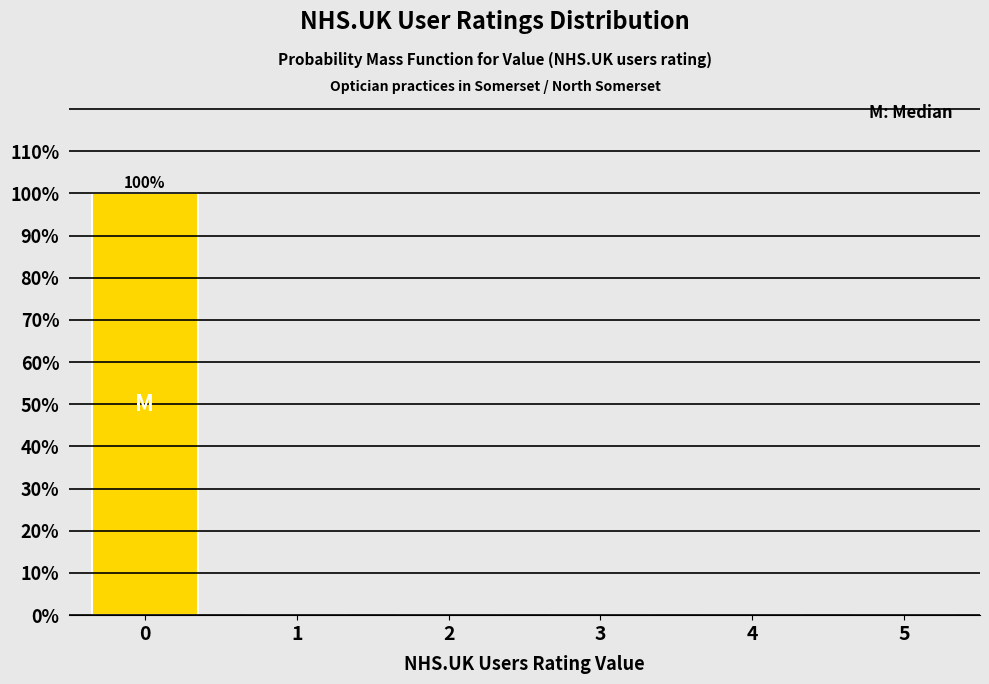

Reading left to right, transcribe all the data shown in this chart.

0=100	1=0	2=0	3=0	4=0	5=0